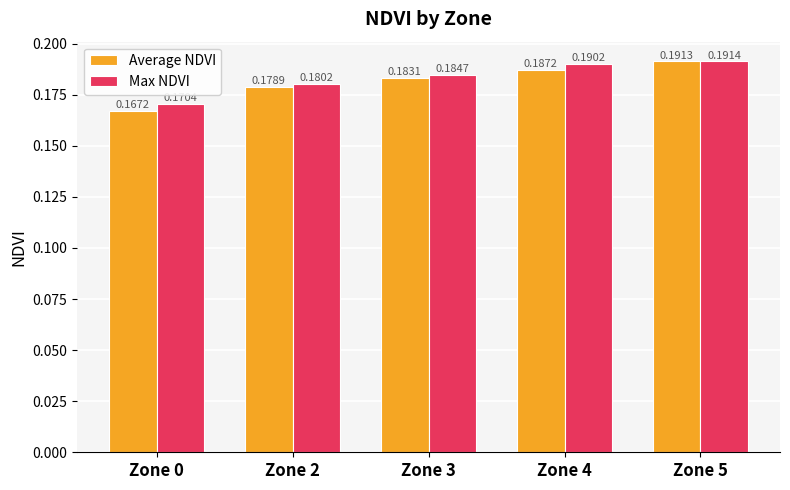

Does the chart contain any negative values?

No